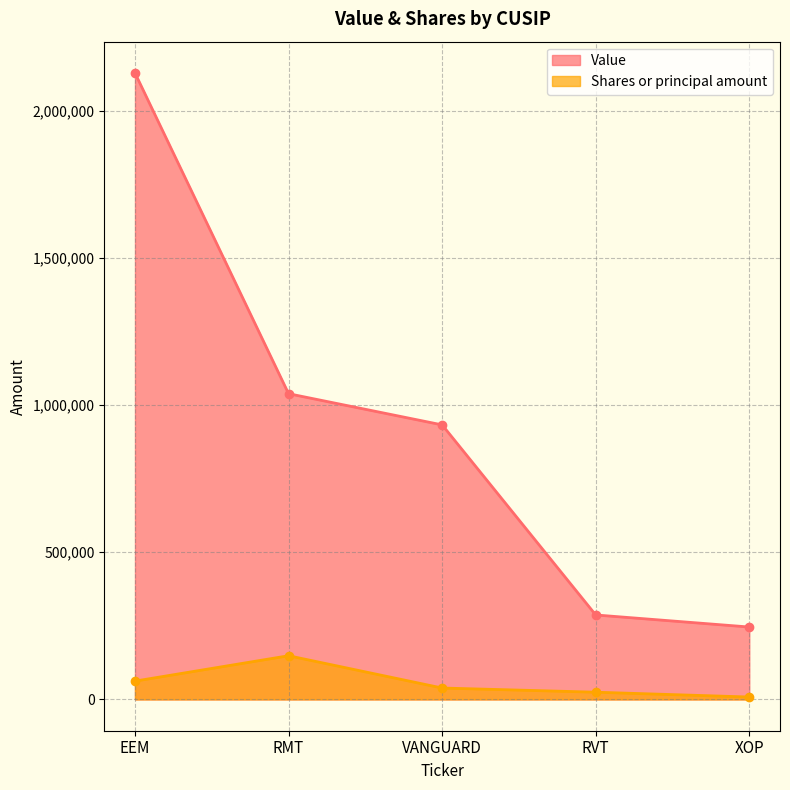

What is the highest value of the Value series?

2129000